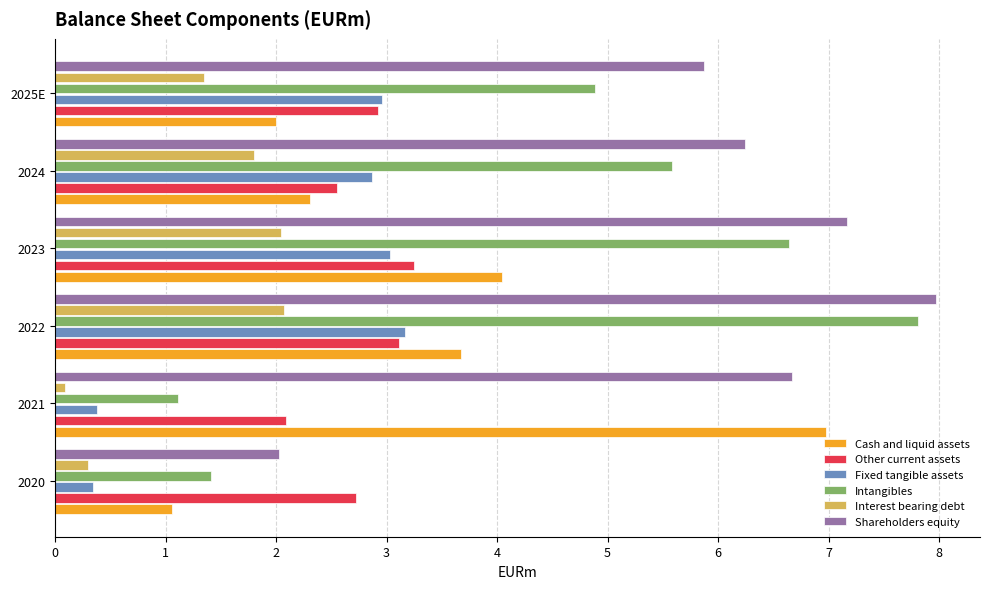

What is the approximate value of Other current assets at 2022?

3.1